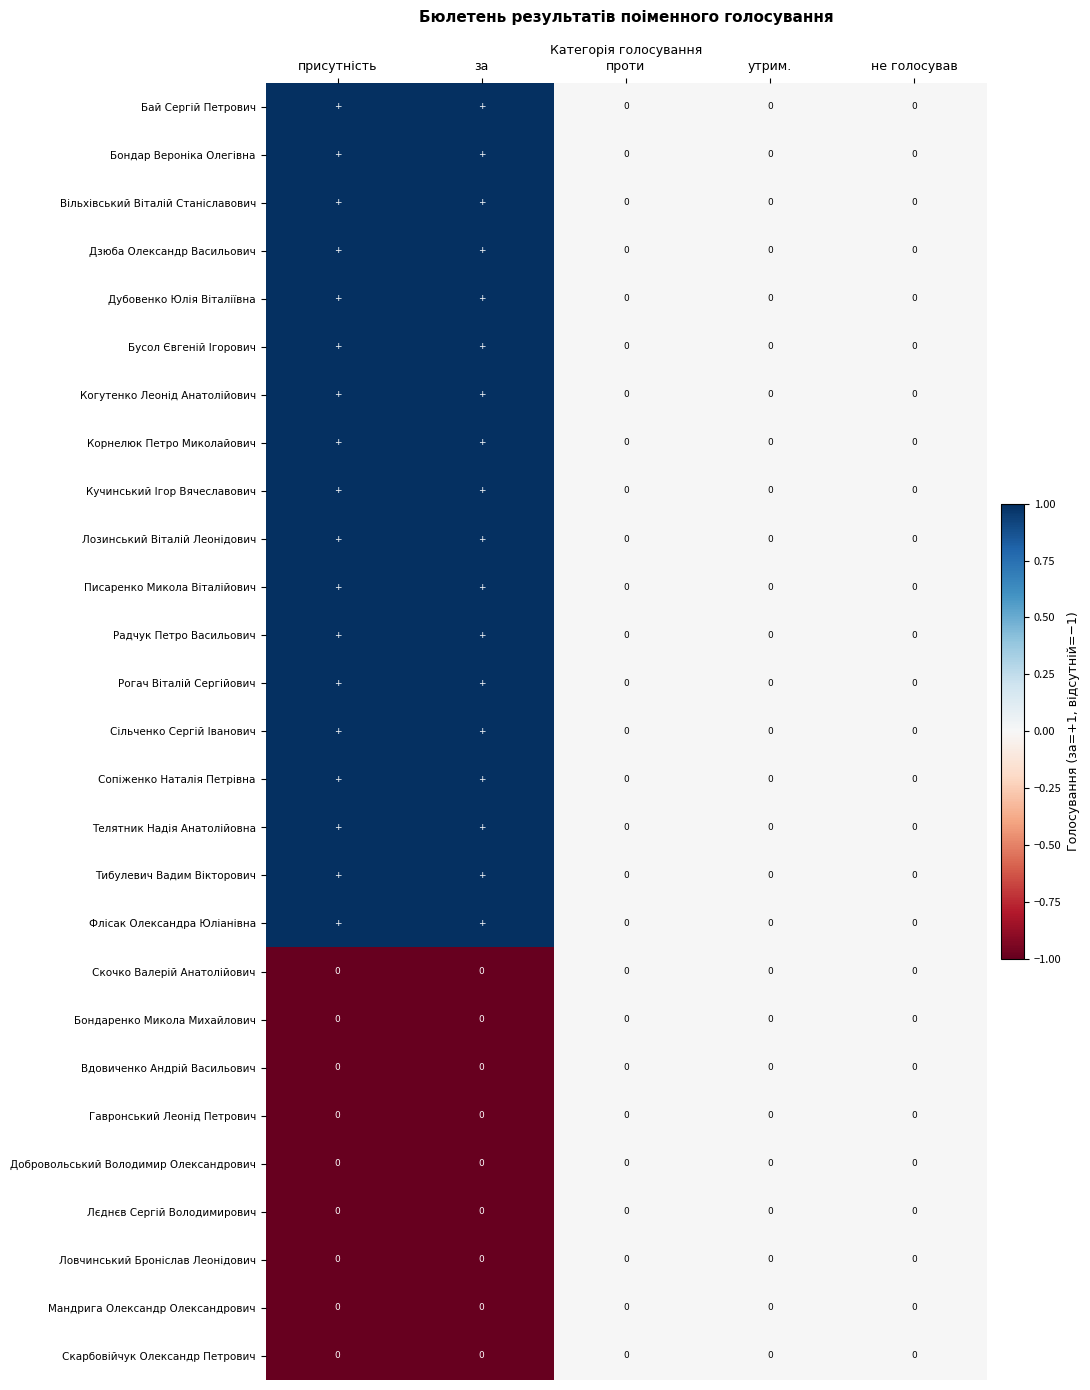

At how many categories does at least one series exceed 0?

2